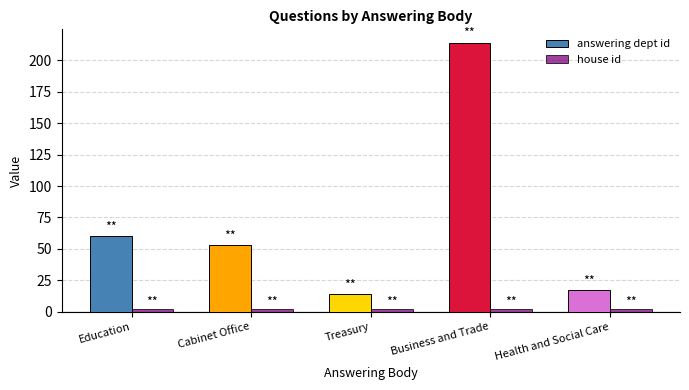

True or false: answering dept id has a value of 60 at Education.

True